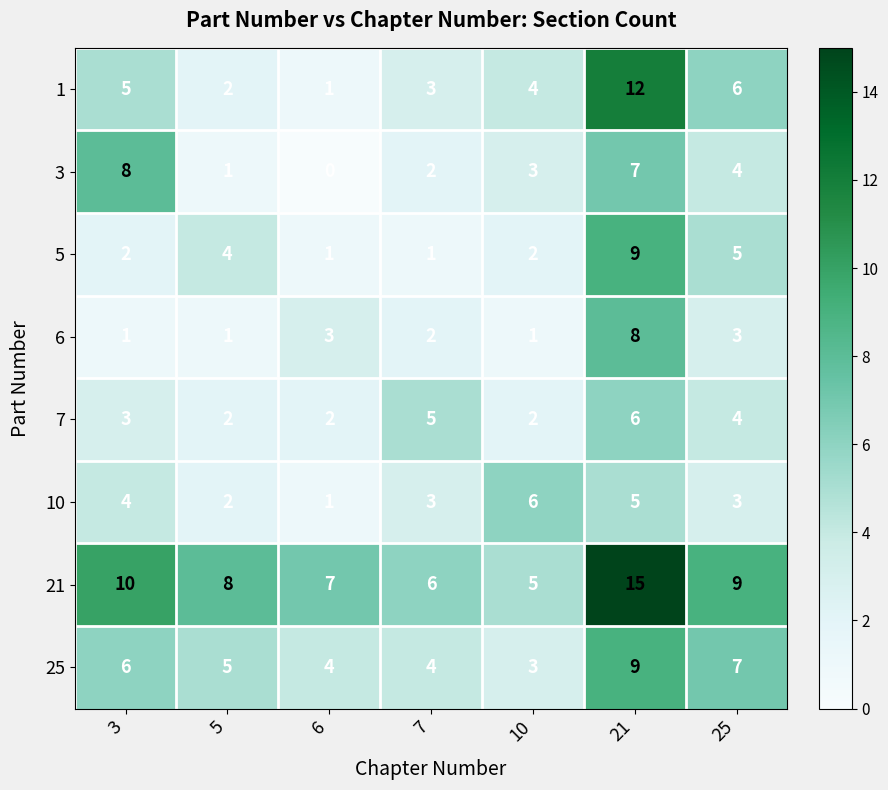

What is the lowest value of the 21 series?

5